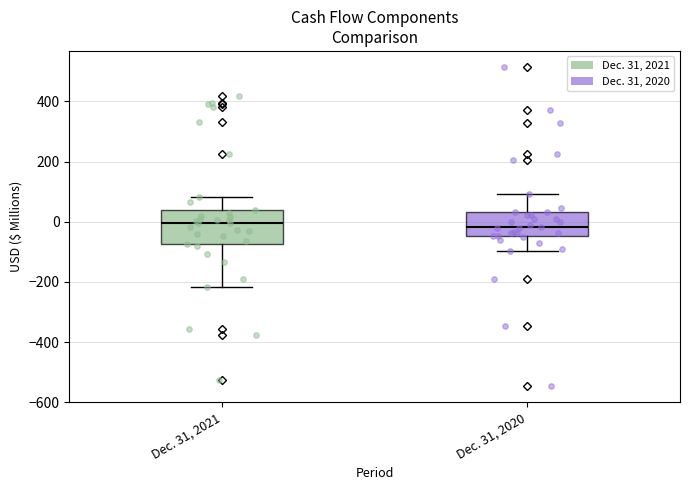

Reading left to right, read every box against the y-axis: the position of its median line, the range the box covers, and the ends of its whiskers. The values are not printed on the chart, so give them approximately, as read against the axis.

Dec. 31, 2021: median 0, box -80 to 40, whiskers -220 to 80
Dec. 31, 2020: median -20, box -40 to 40, whiskers -100 to 100